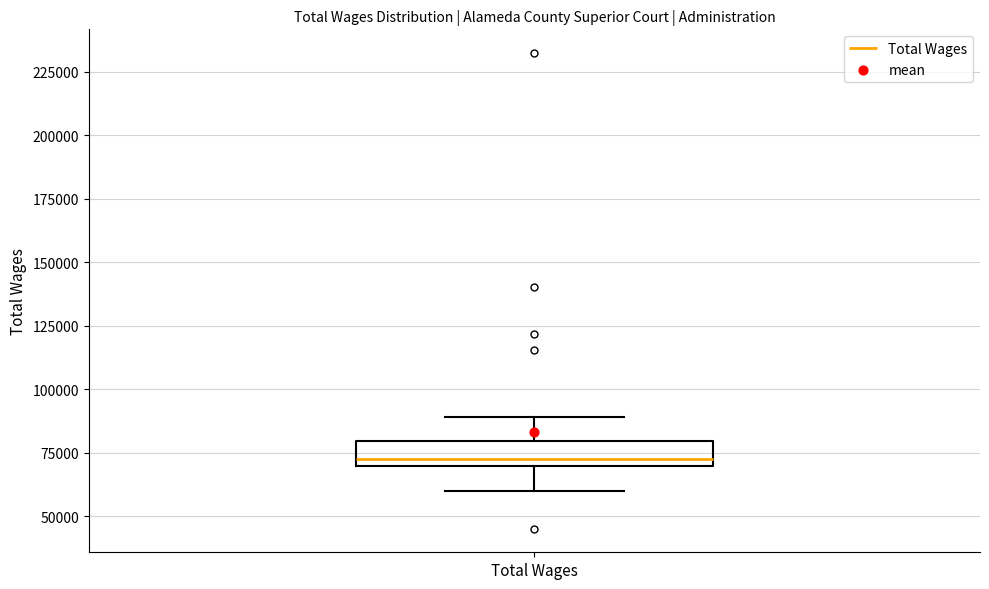

Where does the upper whisker of the box for Total Wages end on the y-axis? The values are not printed on the chart, so give them approximately, as read against the axis.

90000